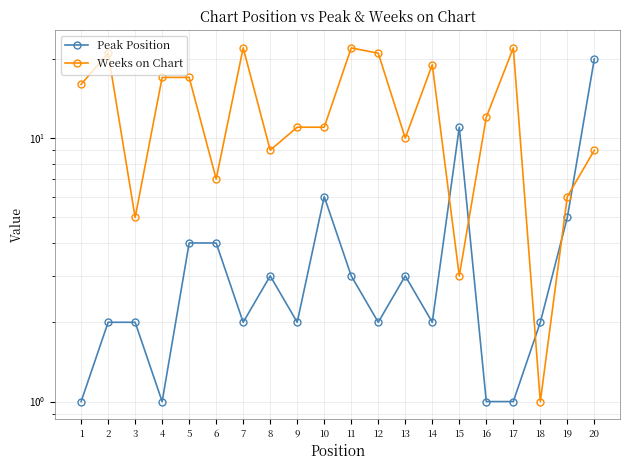

Rank the series by their maximum value, from lowest to highest.

Peak Position, Weeks on Chart